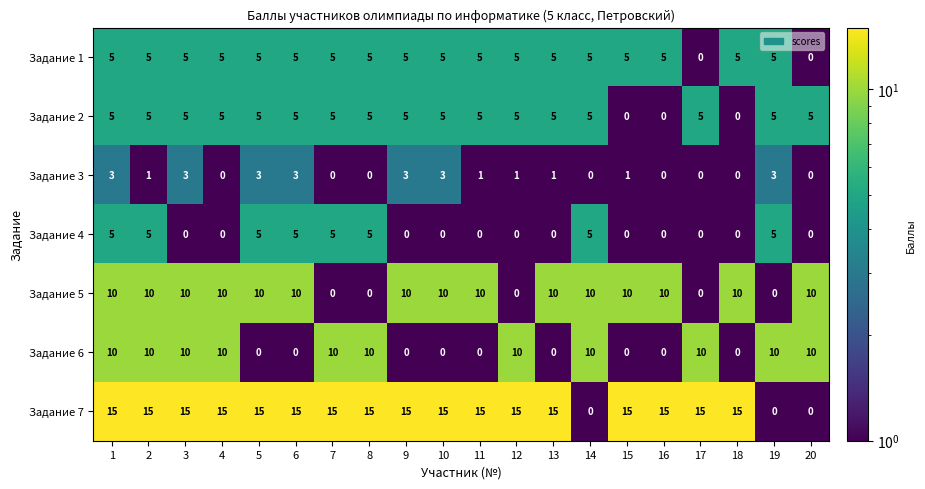

How many categories are shown in the chart?

20